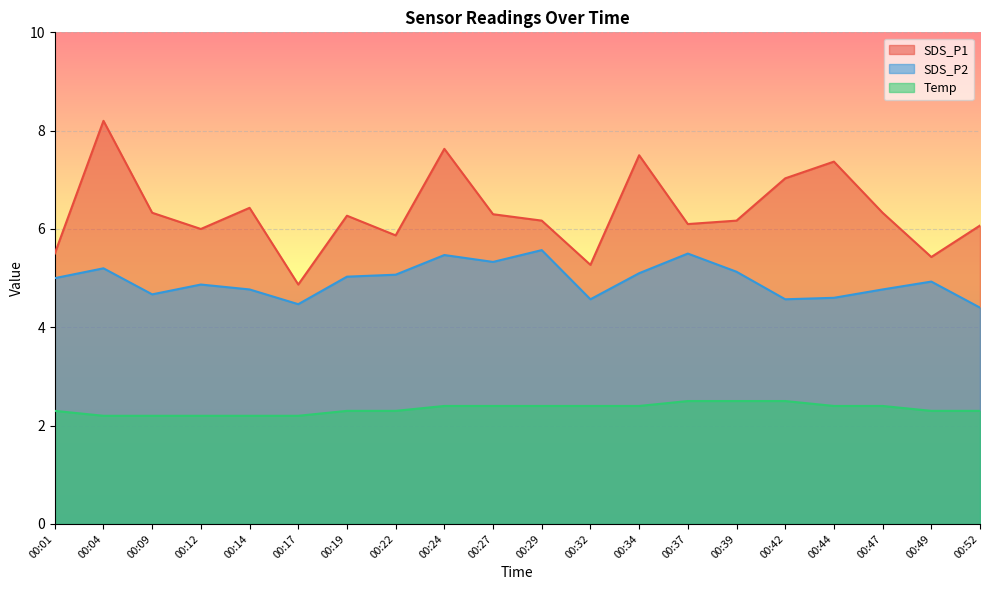

What are all the series names shown in the legend?

SDS_P1, SDS_P2, Temp